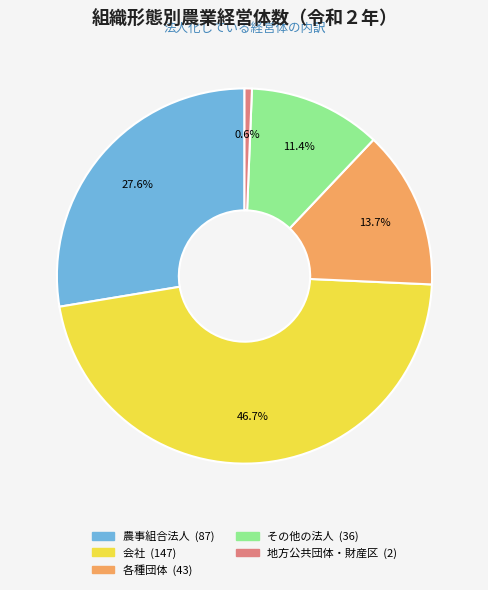

Is there any slice that represents more than half of the pie?

No